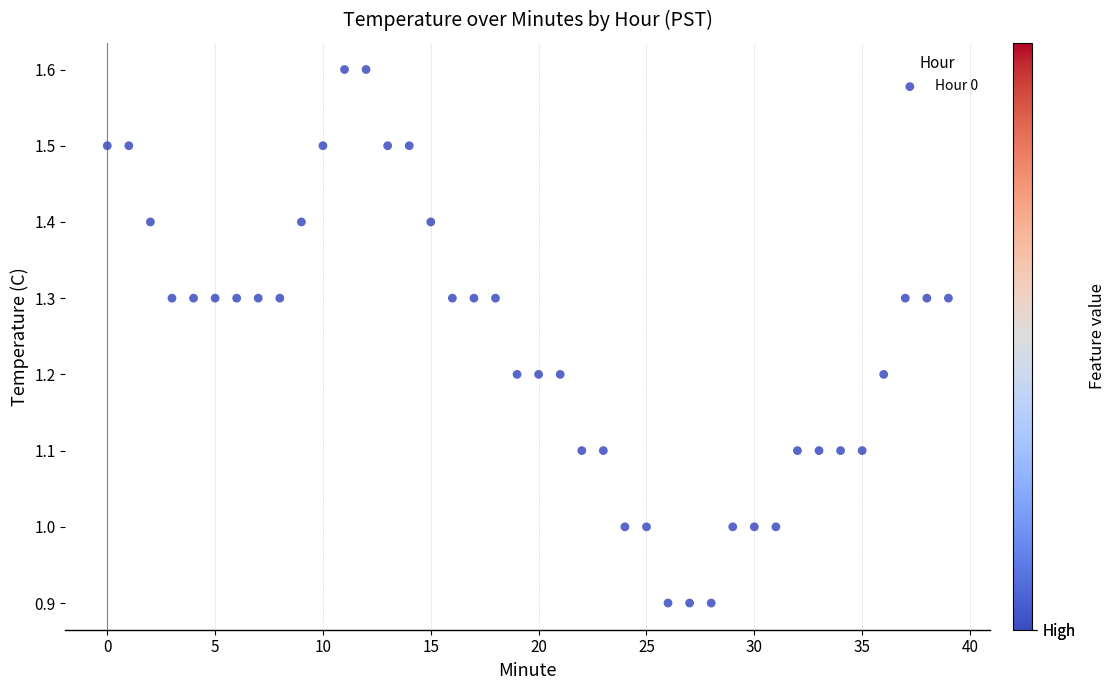

What is the range of Y values (max minus min)?

0.7